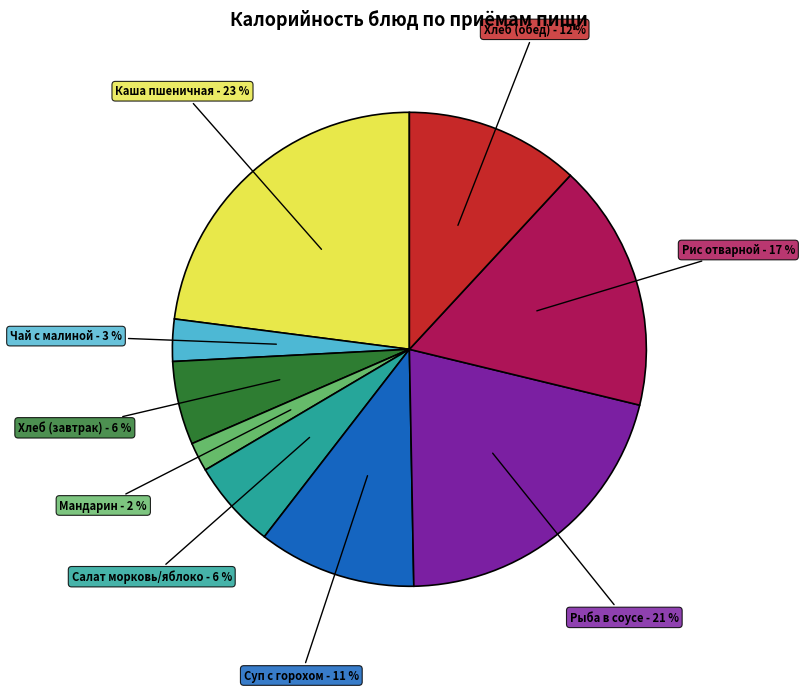

How many slices are in this pie chart?

9